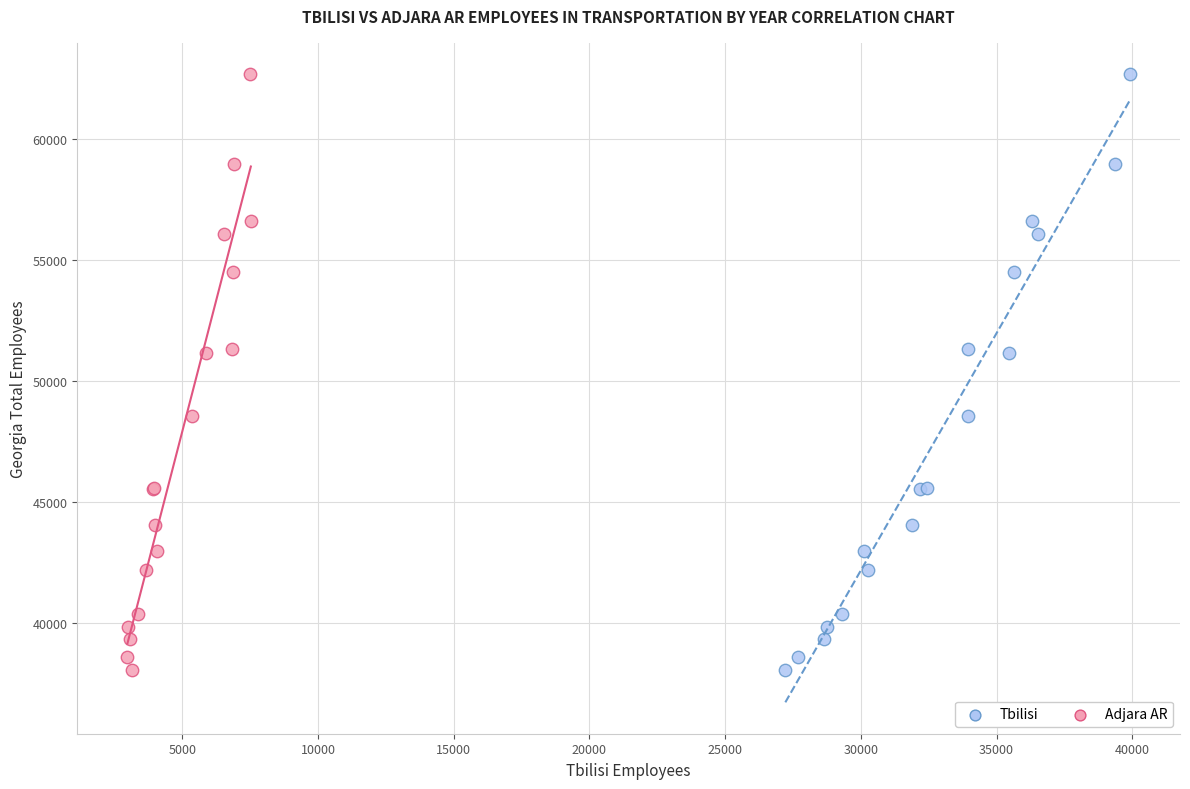

What are all the series names shown in the legend?

Tbilisi, Adjara AR